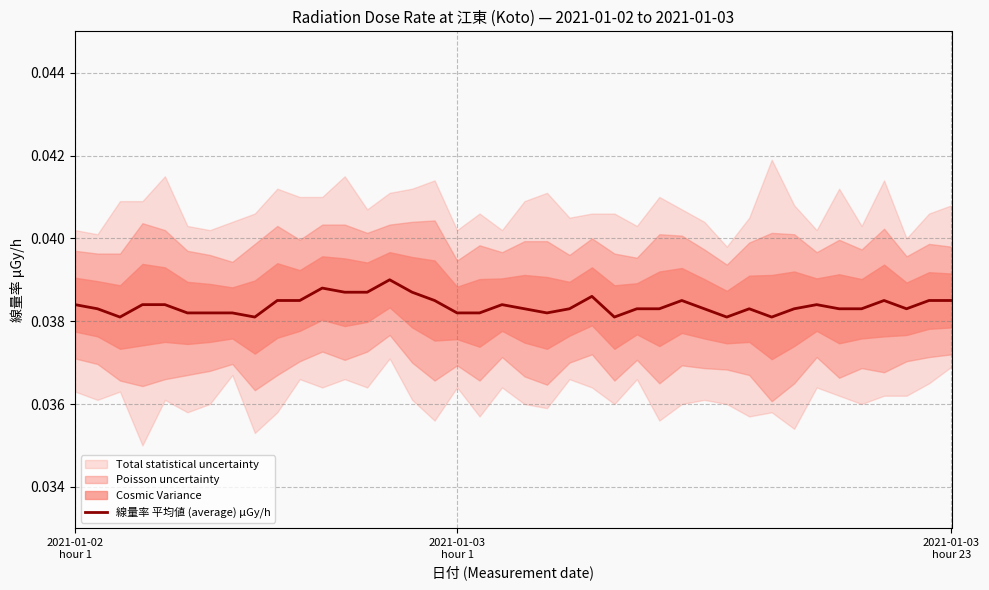

What is the sum of all values?

1.5